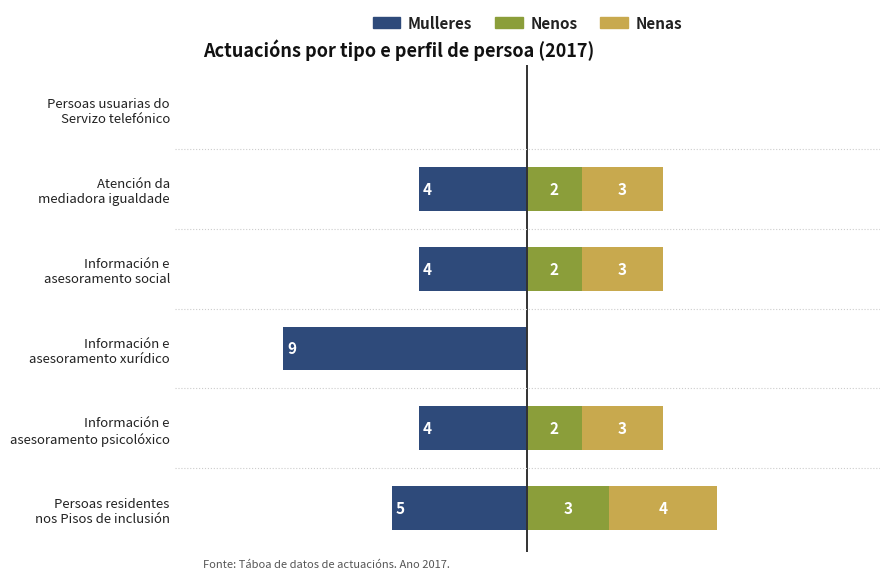

How many bars are there in each group?

3